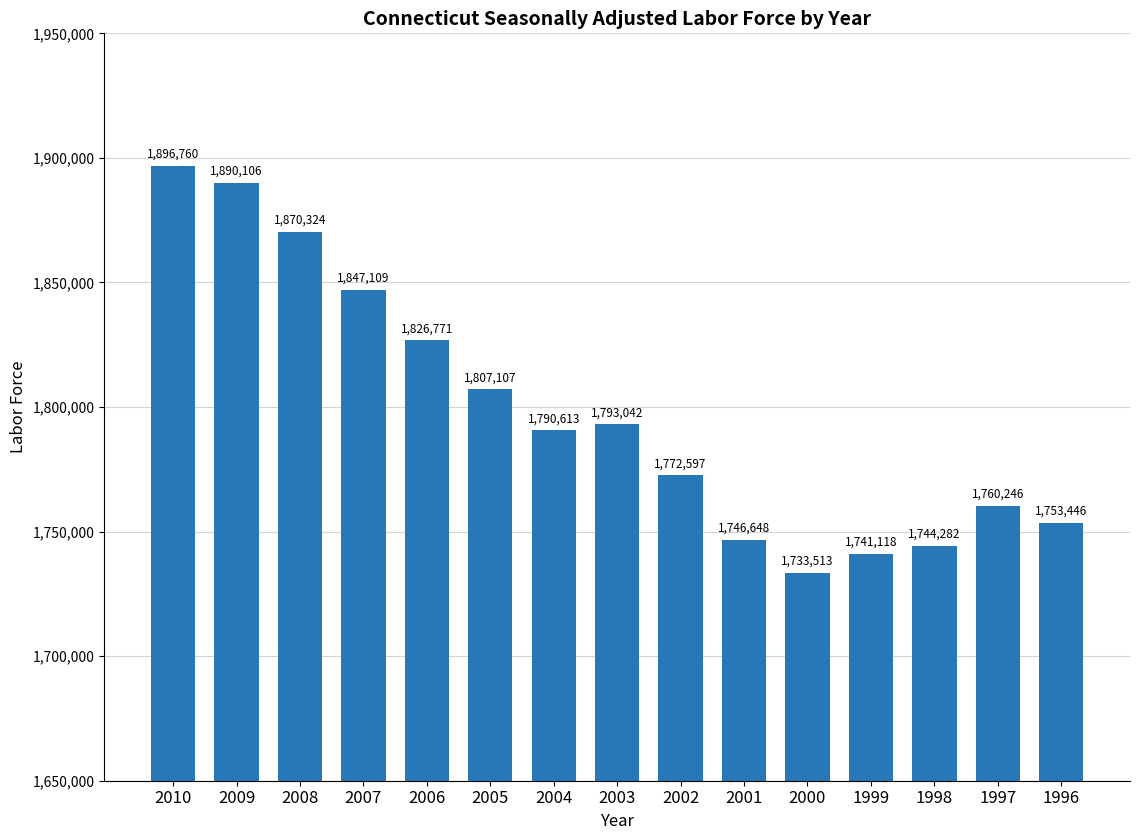

Reading left to right, extract all data points from this chart.

1896760	1890106	1870324	1847109	1826771	1807107	1790613	1793042	1772597	1746648	1733513	1741118	1744282	1760246	1753446